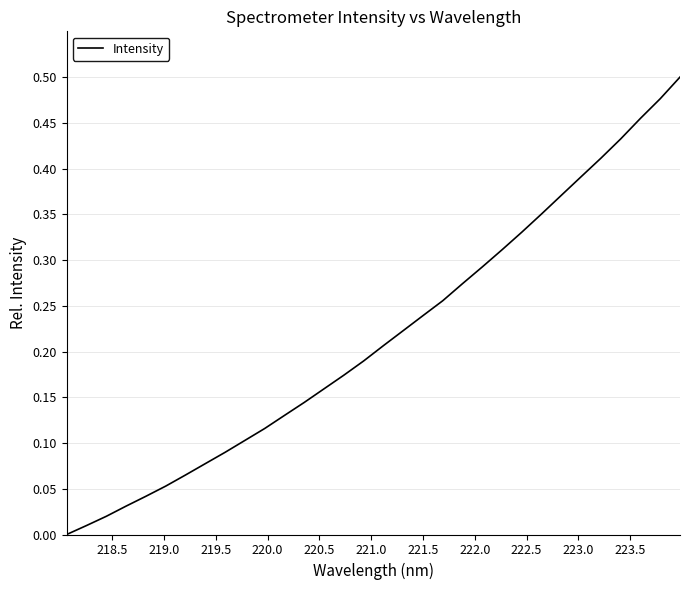

How many lines are shown in the chart?

1